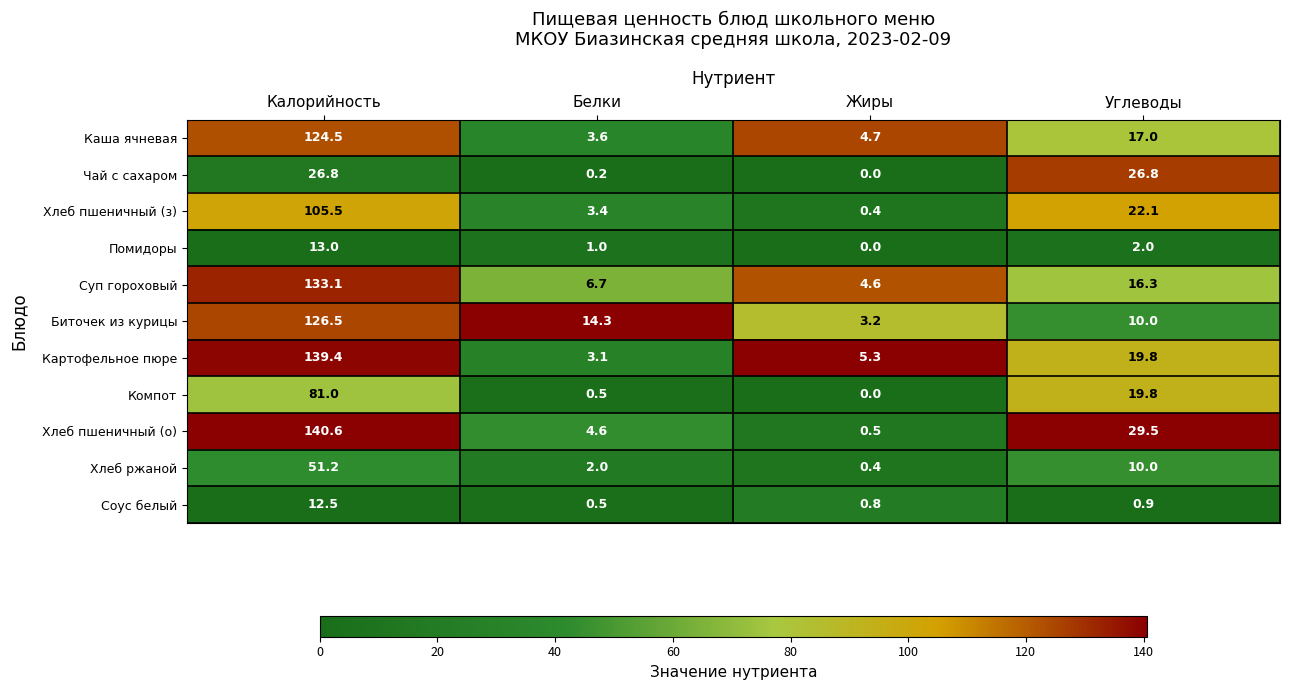

Which series has the widest spread of values?

Хлеб пшеничный (о)